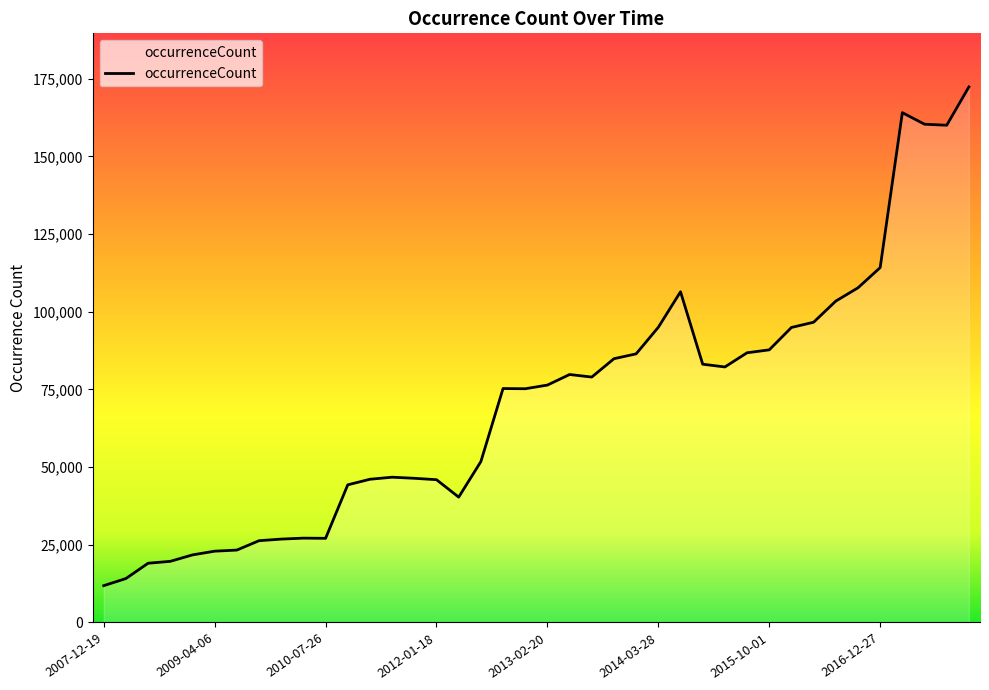

What is the minimum value shown in the chart?

11851